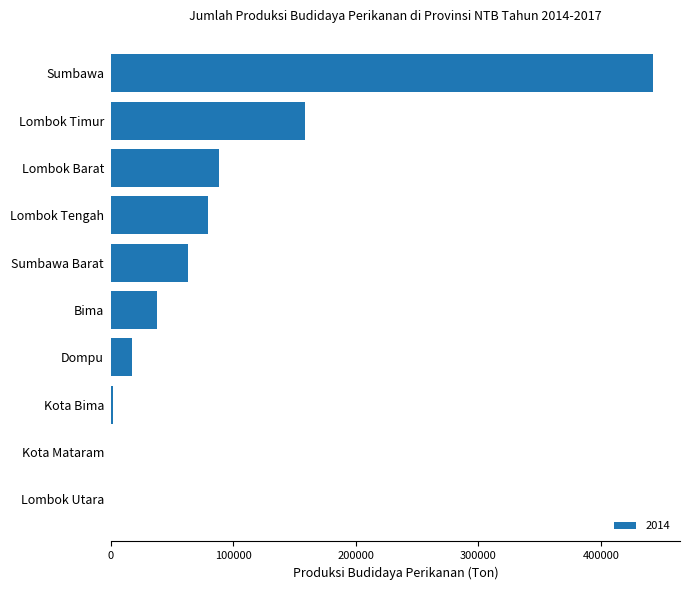

The chart shows a value of 90865.8 at Sumbawa Barat. True or false?

False